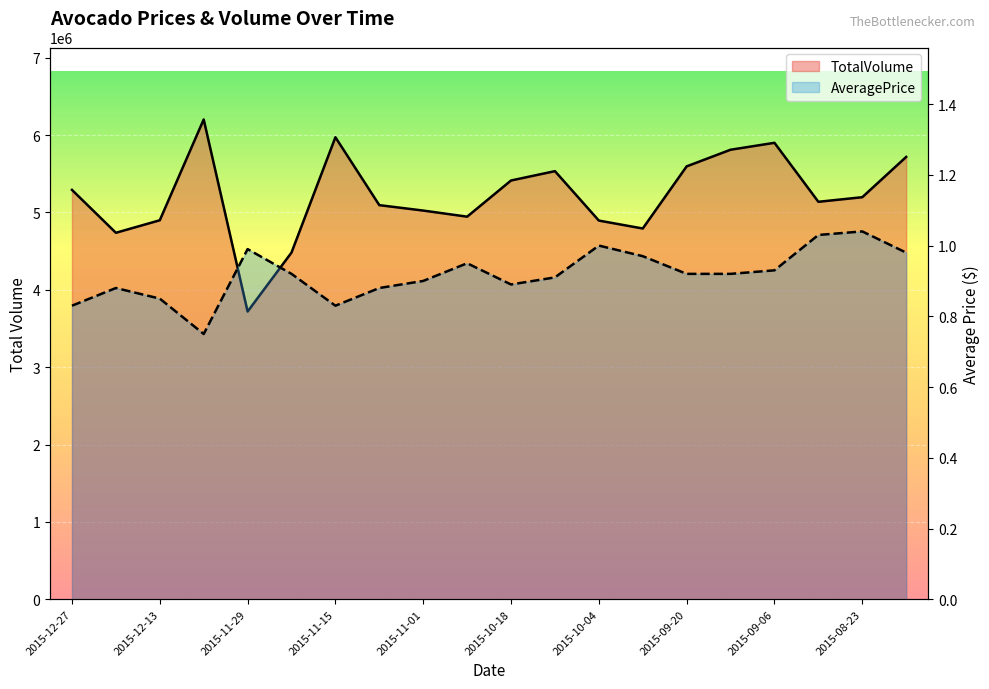

How many lines are shown in the chart?

2